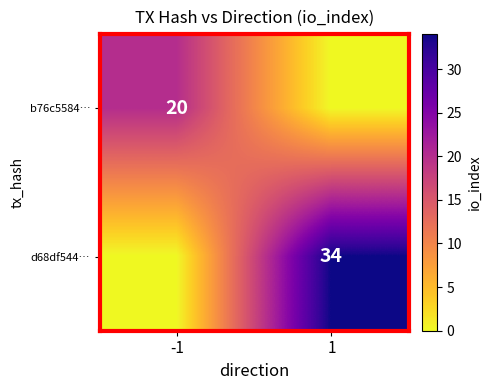

Is it true that d68df544… equals 34 at 1?

True